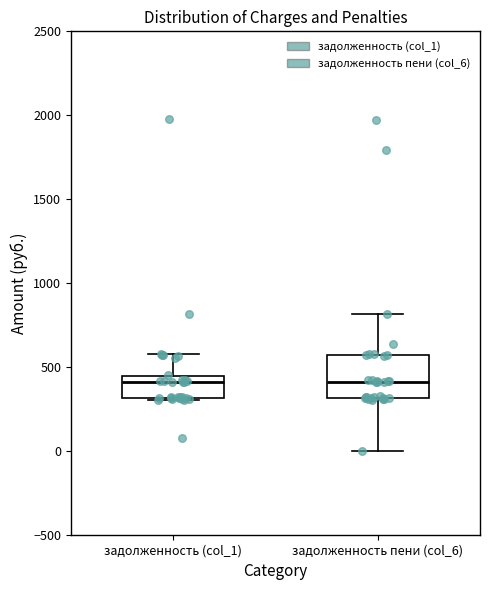

Reading left to right, transcribe this box plot: for each box, give where its median line is, the range the box spans, and where its two whiskers end, as read against the y-axis. The values are not printed on the chart, so give them approximately, as read against the axis.

задолженность (col_1): median 400, box 300 to 450, whiskers 300 to 600
задолженность пени (col_6): median 400, box 300 to 550, whiskers 0 to 800